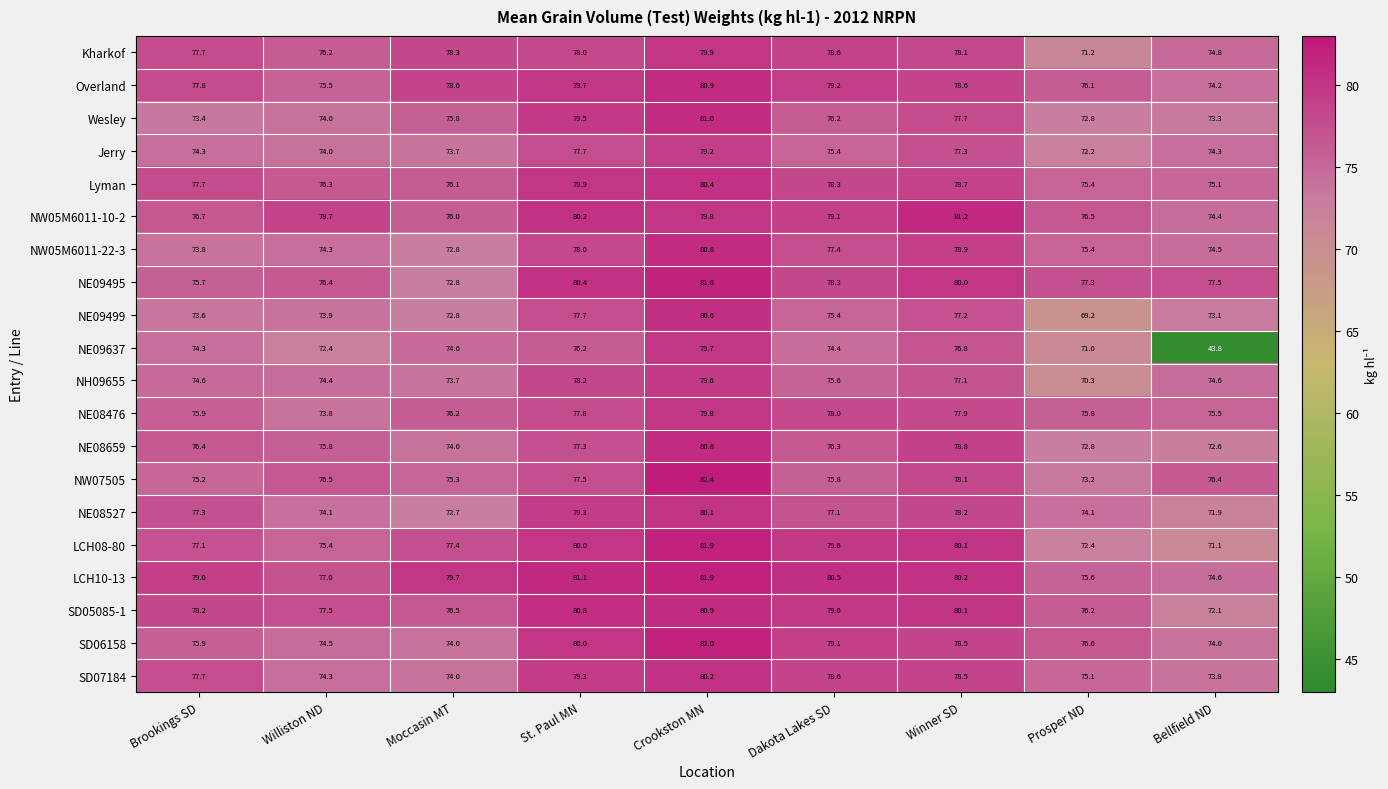

What is the sum of all NH09655 values?

678.1